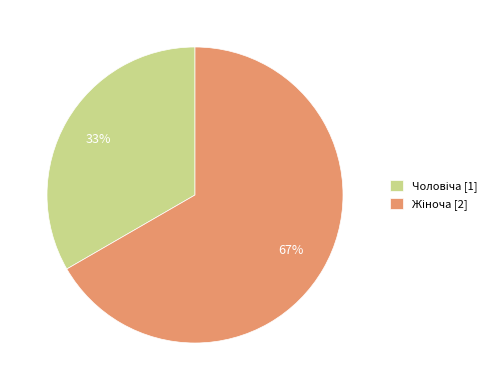

To the nearest percent, what is the average slice percentage?

50%